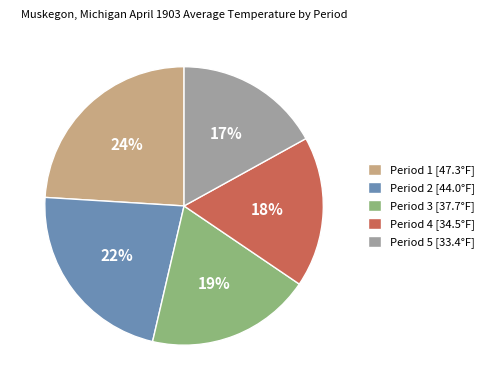

What is the ratio of the value at Period 3 [37.7°F] to the value at Period 5 [33.4°F]?

1.1